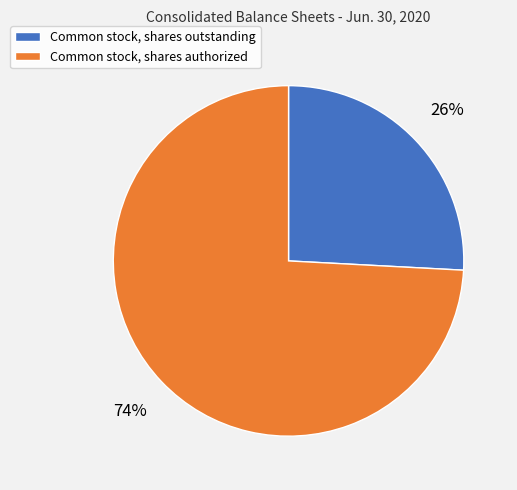

To the nearest percent, what percentage of the pie is Common stock, shares authorized?

74%